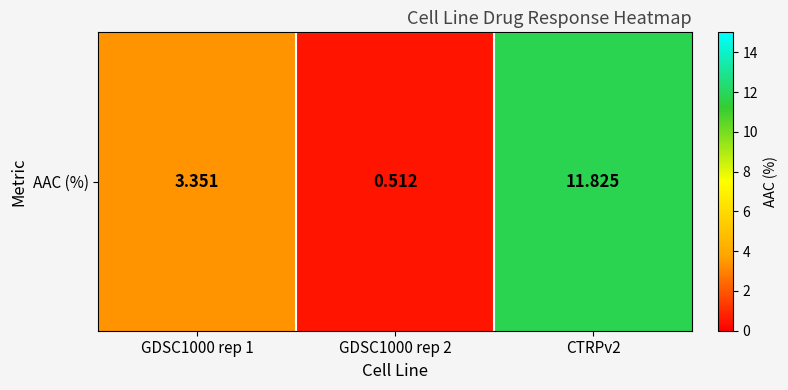

Count the number of values greater than 3.

2